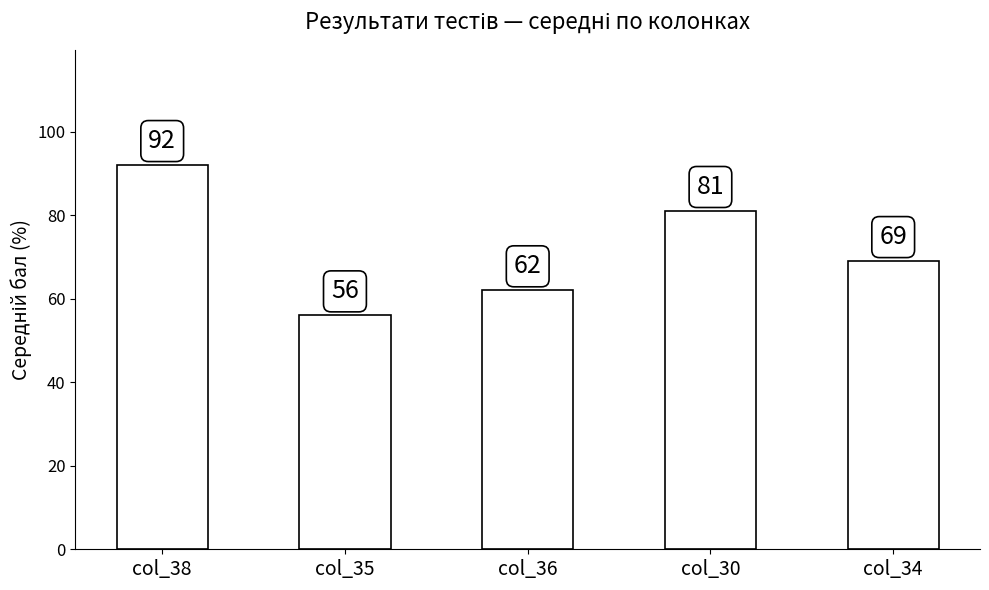

What is the value of the 5th bar from the left?

69